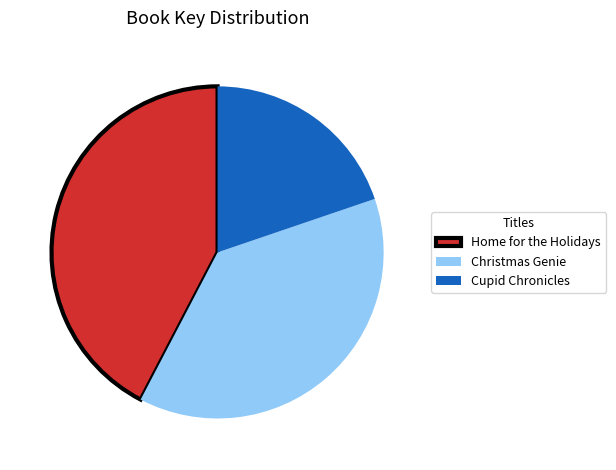

Combined, do Christmas Genie and Cupid Chronicles account for over 50%?

Yes